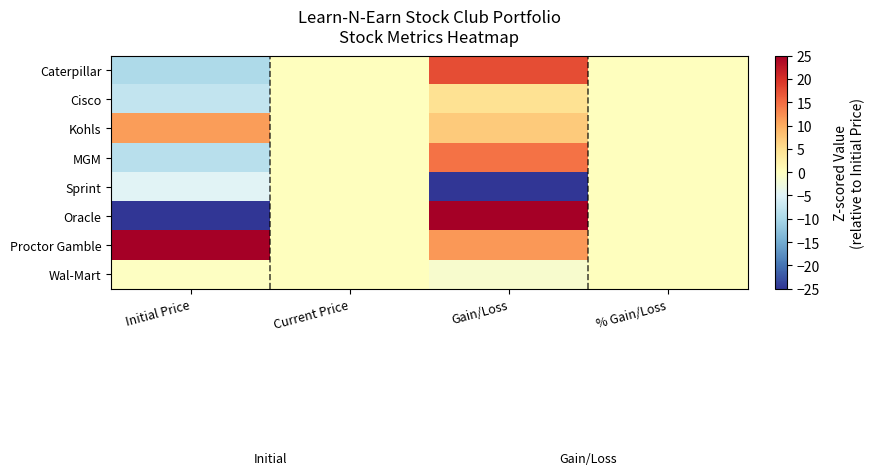

Reading left to right, transcribe all the data shown in this chart.

Caterpillar: Initial Price=-9.6	Current Price=0.0	Gain/Loss=17.4	% Gain/Loss=0.0
Cisco: Initial Price=-7.7	Current Price=0.0	Gain/Loss=4.6	% Gain/Loss=0.0
Kohls: Initial Price=11.2	Current Price=0.0	Gain/Loss=7.1	% Gain/Loss=0.0
MGM: Initial Price=-8.6	Current Price=0.0	Gain/Loss=14.6	% Gain/Loss=0.0
Sprint: Initial Price=-4.7	Current Price=0.0	Gain/Loss=-25.0	% Gain/Loss=0.0
Oracle: Initial Price=-25.0	Current Price=0.0	Gain/Loss=25.0	% Gain/Loss=0.0
Proctor Gamble: Initial Price=25.0	Current Price=0.0	Gain/Loss=11.5	% Gain/Loss=0.0
Wal-Mart: Initial Price=-0.2	Current Price=0.0	Gain/Loss=-1.2	% Gain/Loss=0.0